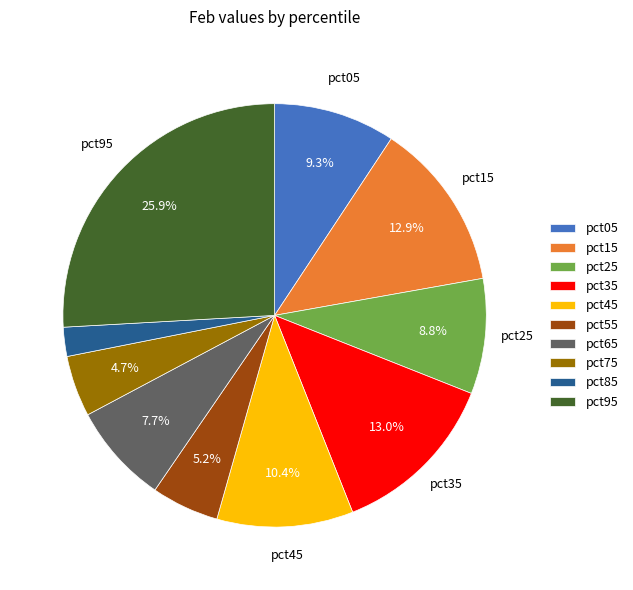

What percentage is the pct85 slice, to the nearest percent?

2%